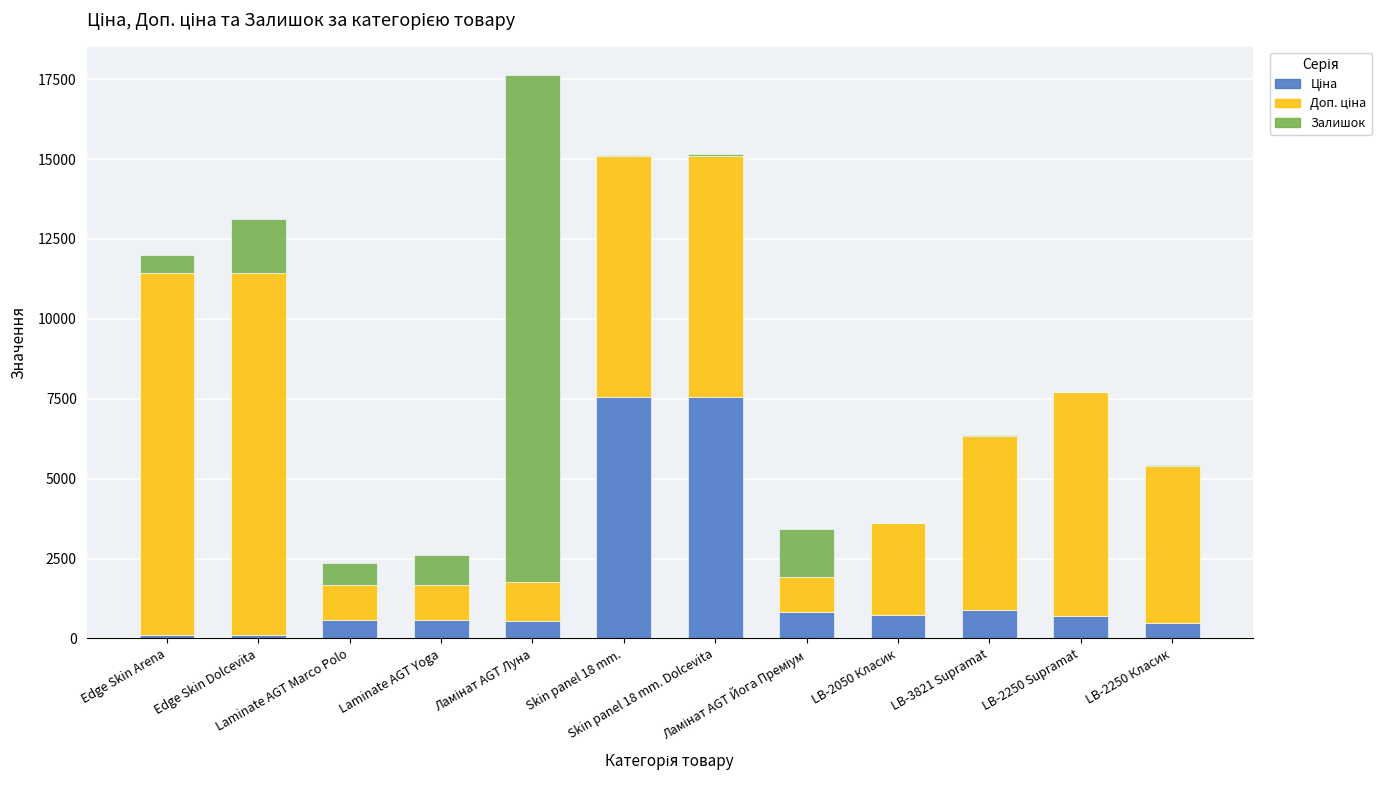

How many series are shown in this chart?

3